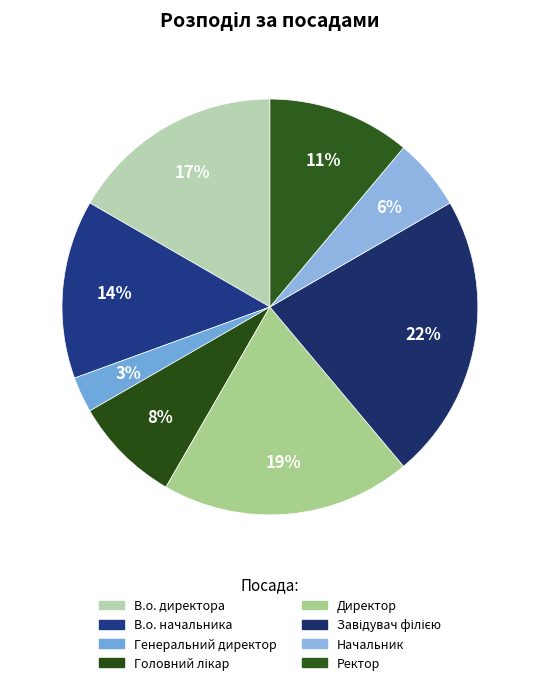

Which slice is the smallest?

Генеральний директор